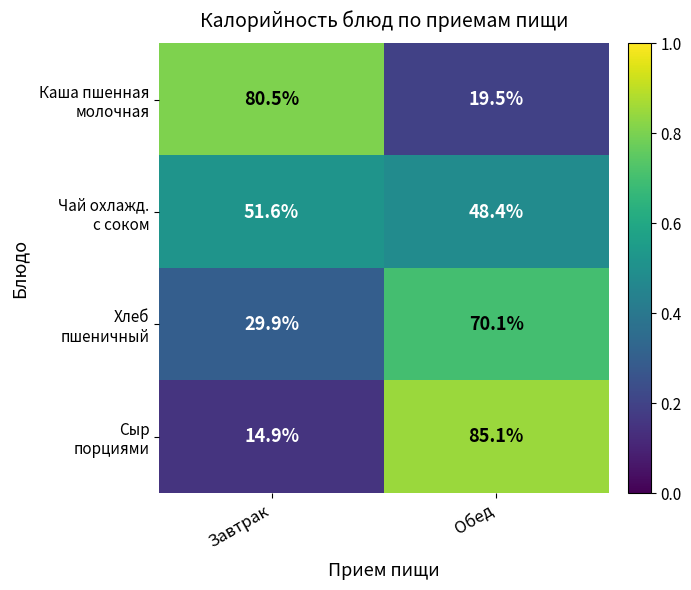

What is the total value across all series at Завтрак?

176.9